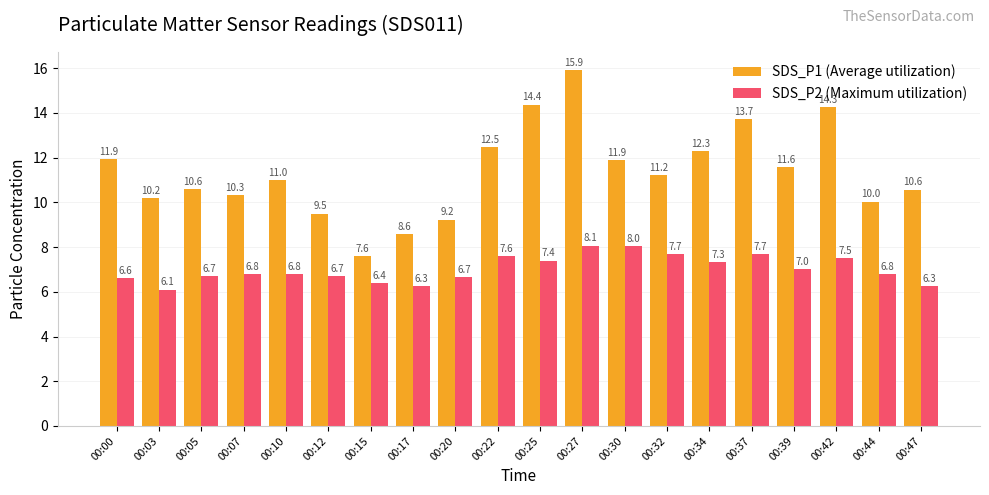

How many groups of bars are there?

20